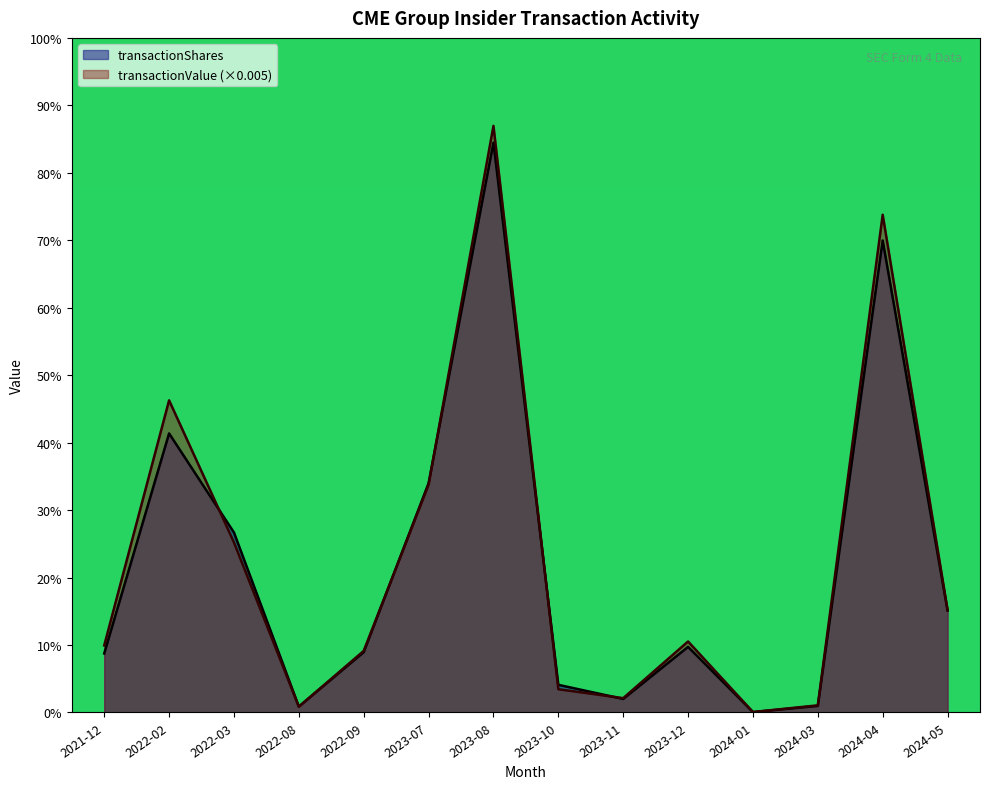

At which label does transactionShares reach its minimum?

2024-01